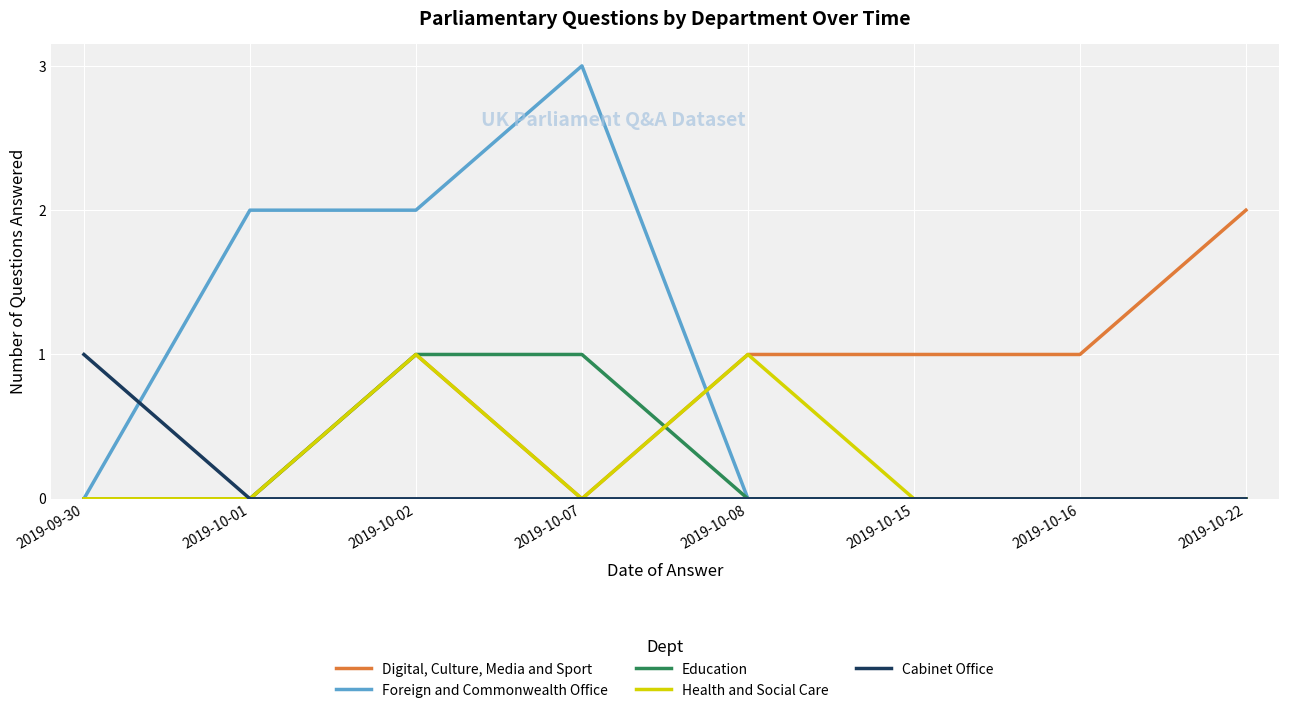

Is the value of Digital, Culture, Media and Sport at 2019-10-16 greater than the value of Health and Social Care at 2019-10-22?

Yes